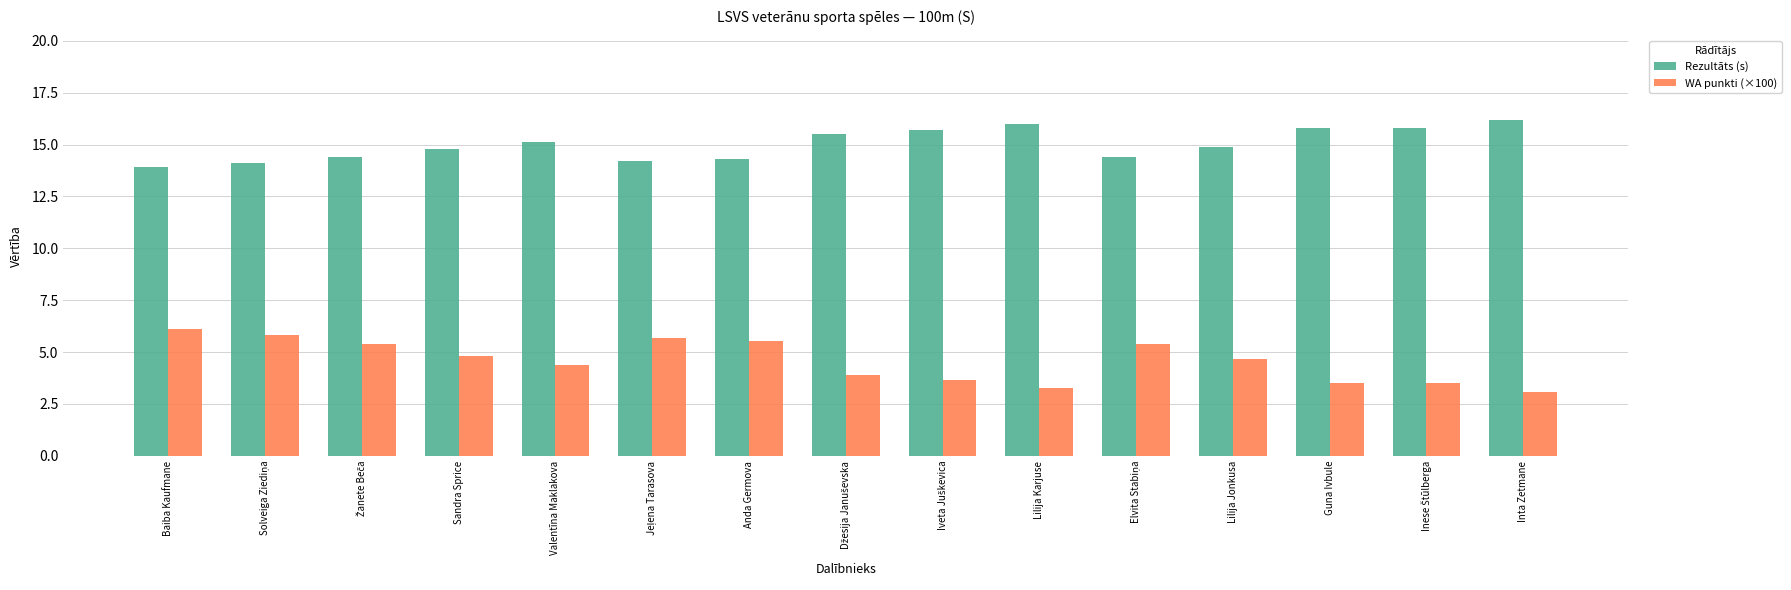

Which series has the largest range (max minus min)?

WA punkti (×100)